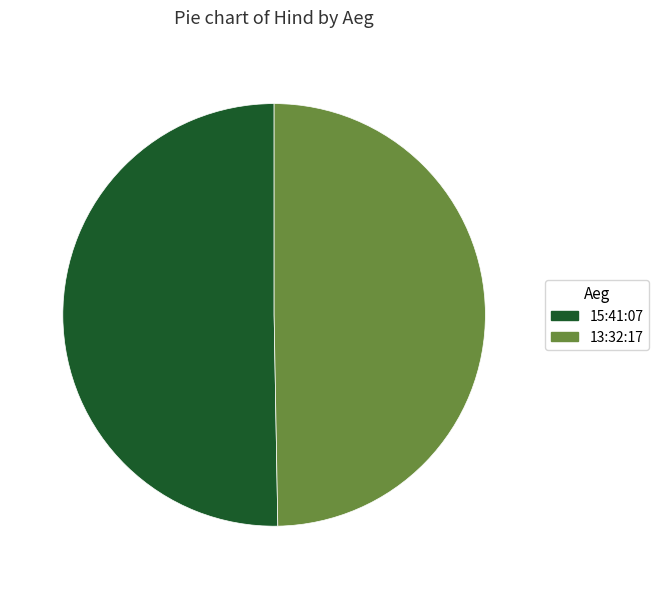

Which slice is the smallest?

13:32:17